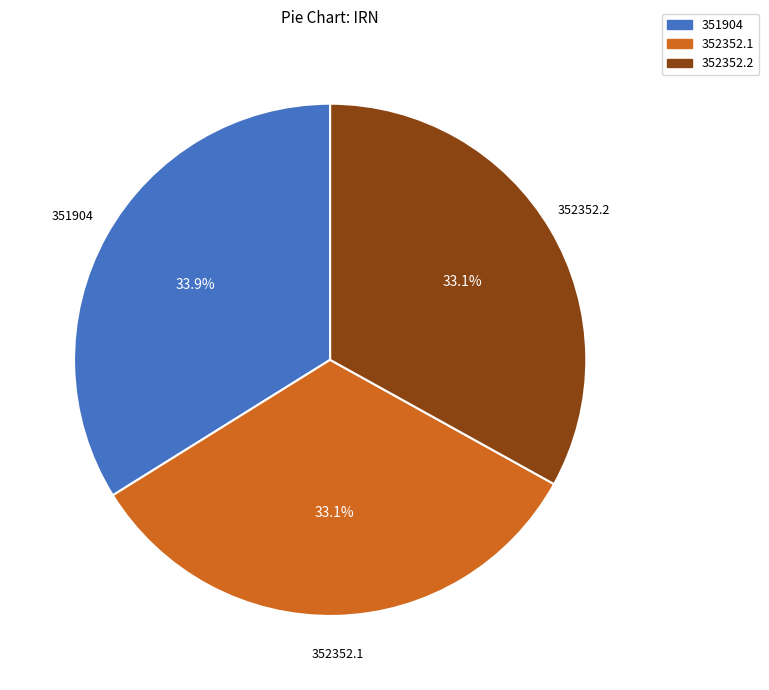

Does any single category account for the majority?

No